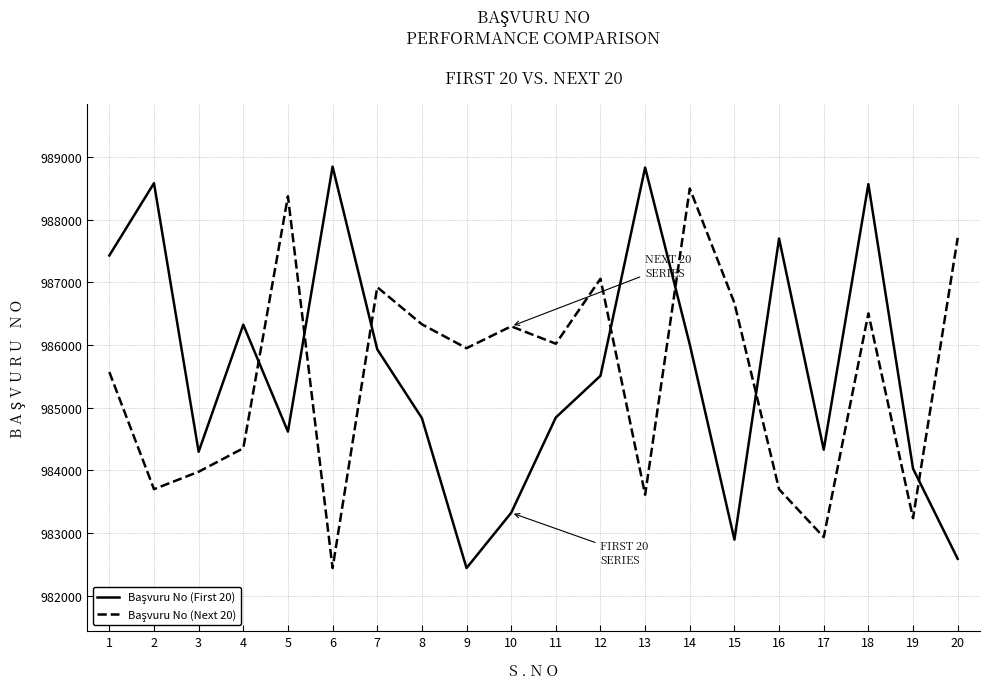

At which category is the sum across all series the highest?

18